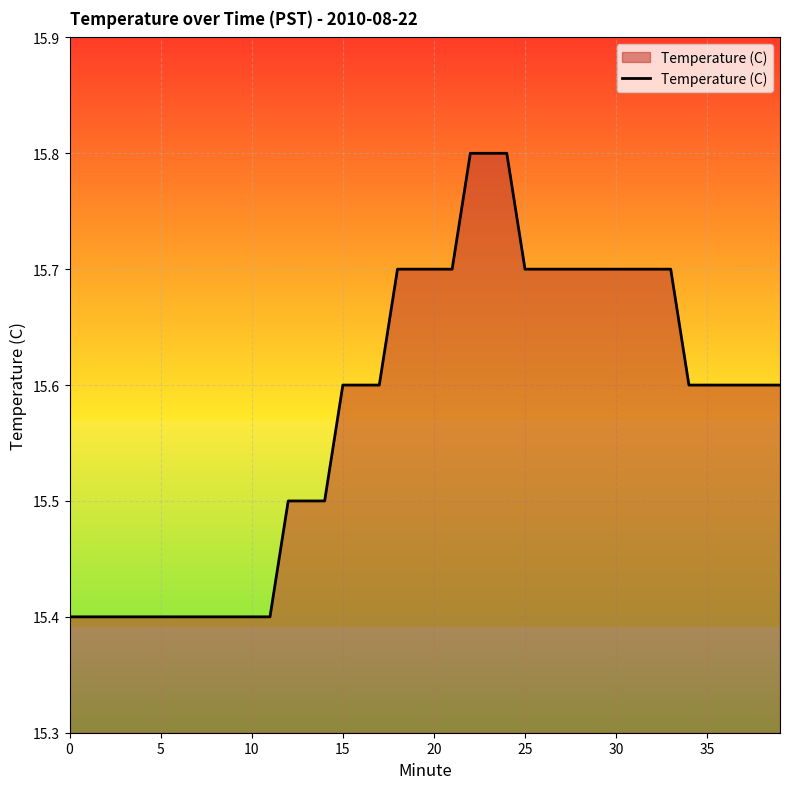

What is the difference between the maximum and minimum values?

0.4